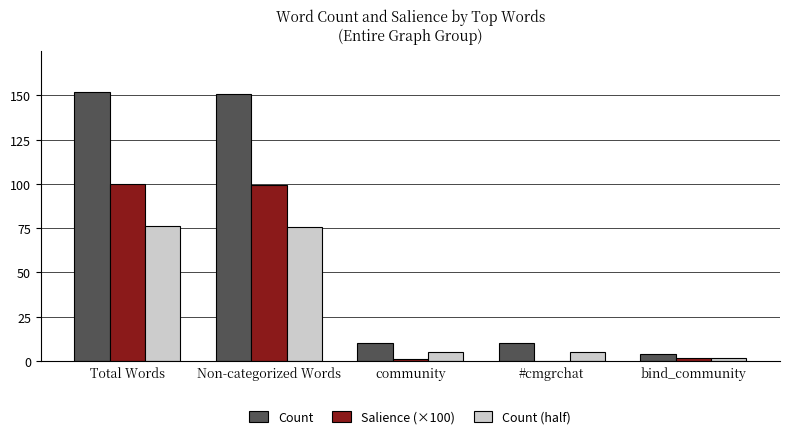

What is the maximum value shown in the chart?

152.0